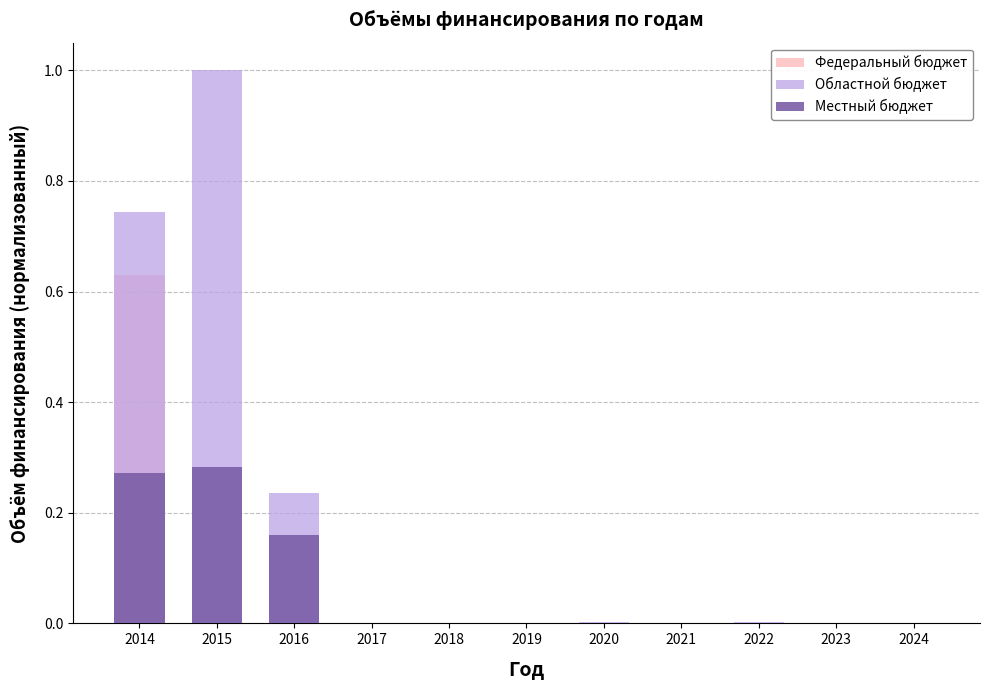

At which category is the sum across all series the highest?

2014